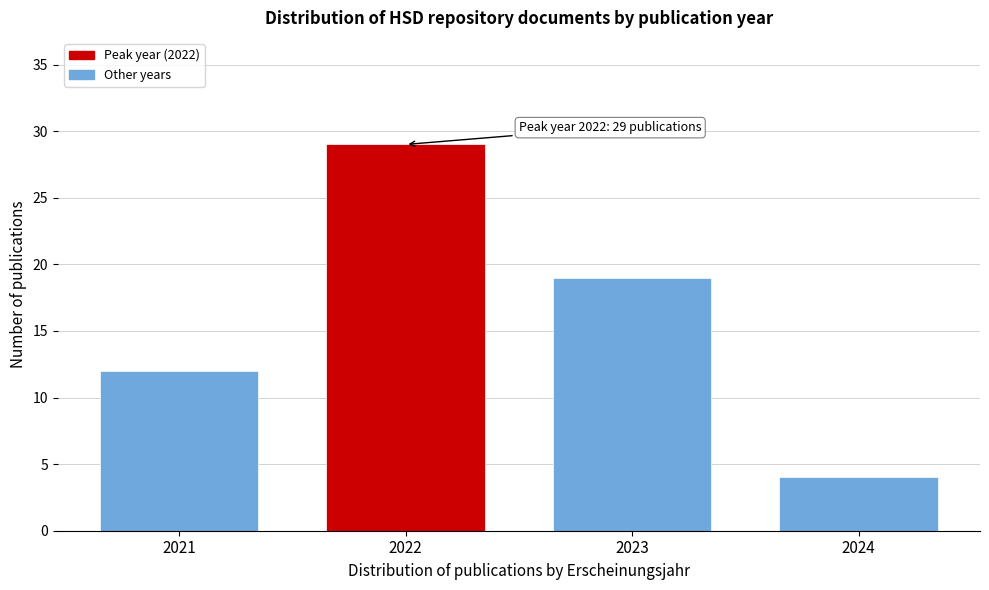

Reading right to left, list all the values displayed in this chart.

4	19	29	12